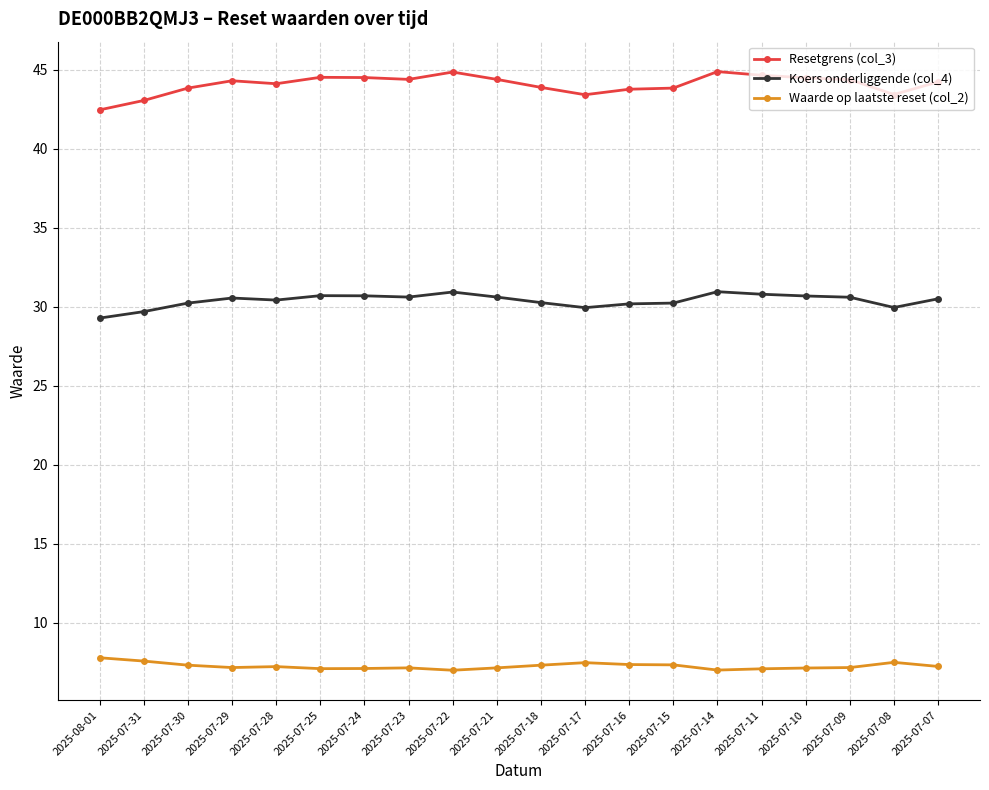

Which series has the largest total across all categories?

Resetgrens (col_3)